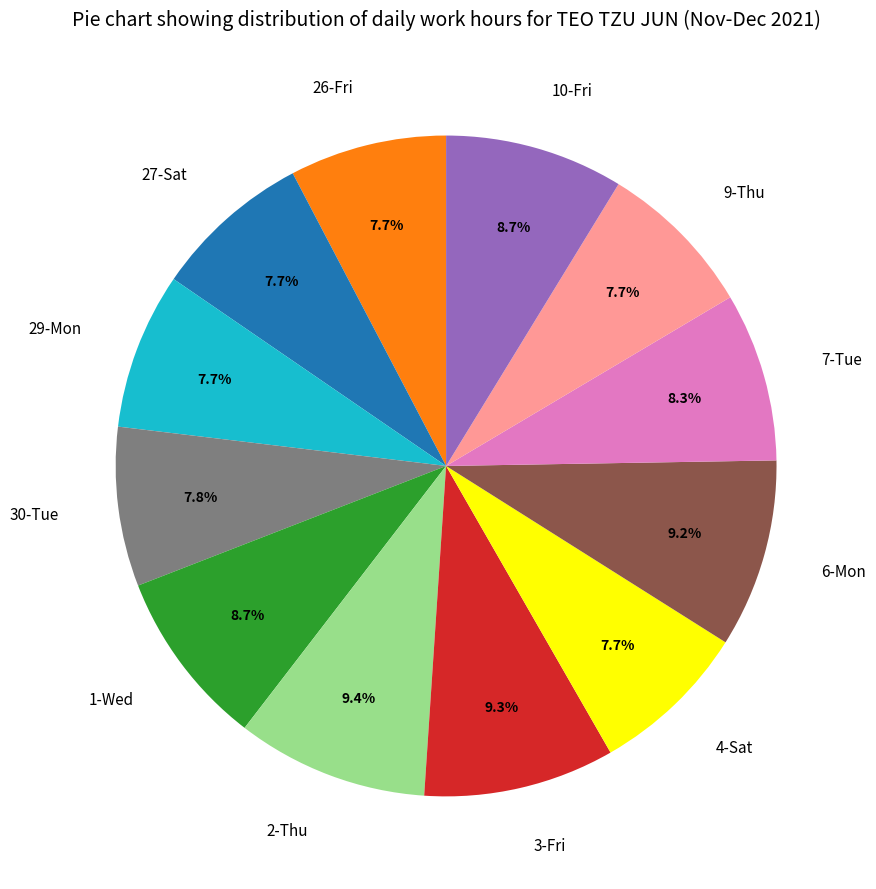

Combined, what portion of the pie is 26-Fri and 9-Thu?

15.4%